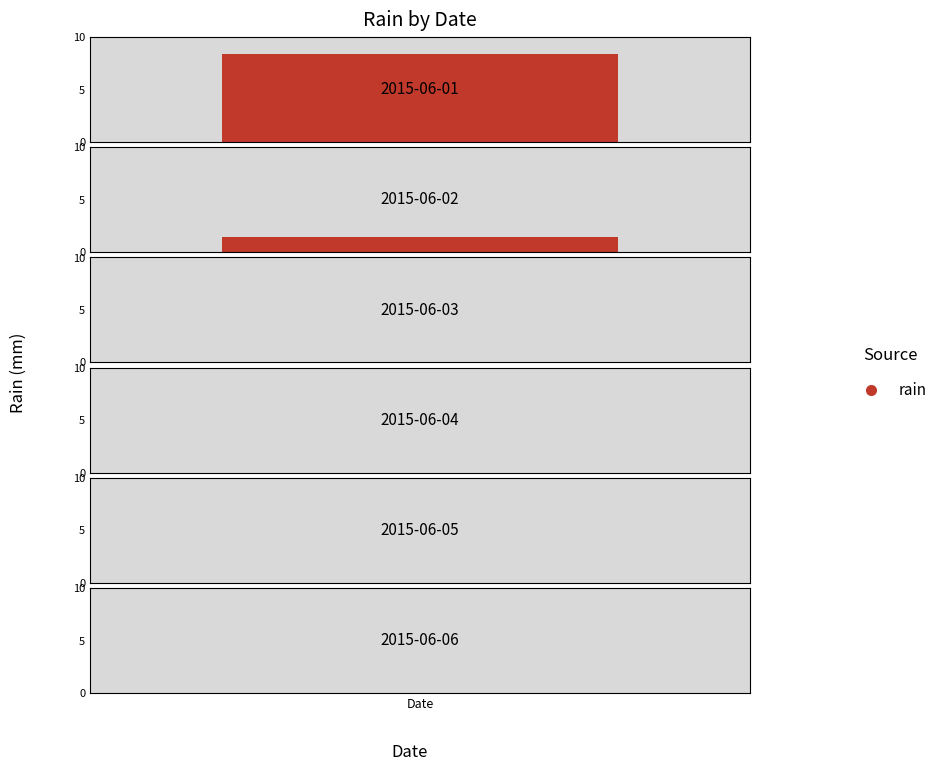

Is it true that the value at 2015-06-02 22:00 is 0.0?

True